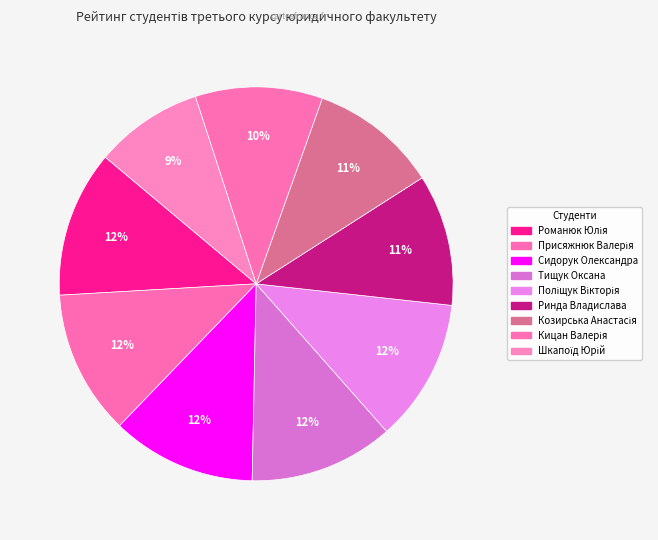

True or false: Романюк Юлія accounts for 22% of the total.

False